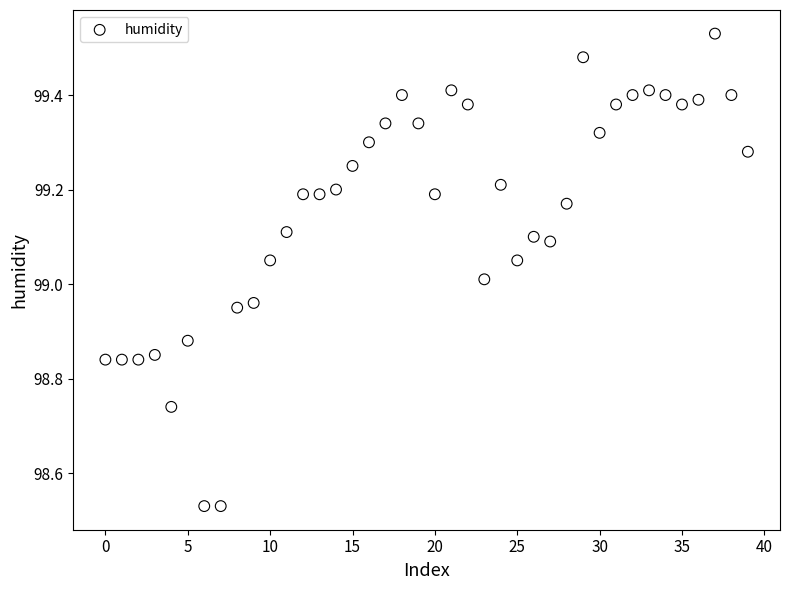

What is the range of Y values (max minus min)?

1.0